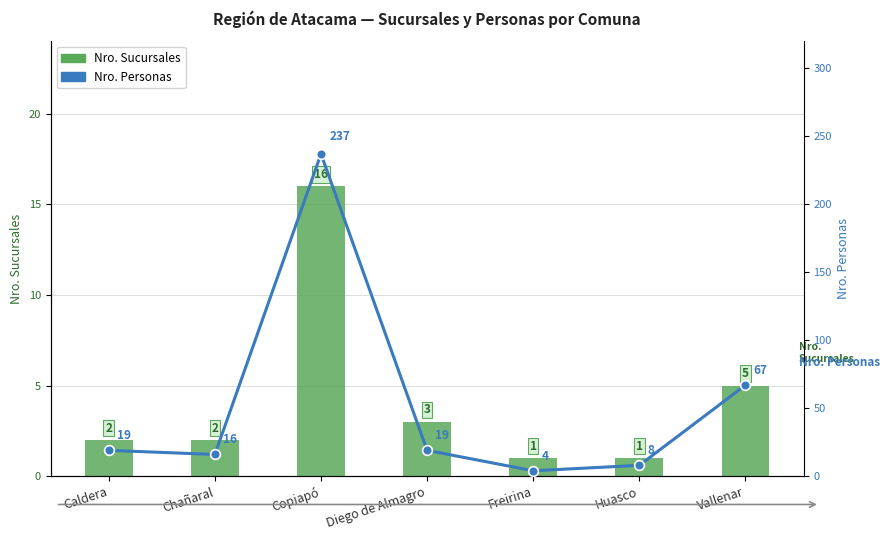

What are all the series names shown in the legend?

Nro. Sucursales, Nro. Personas